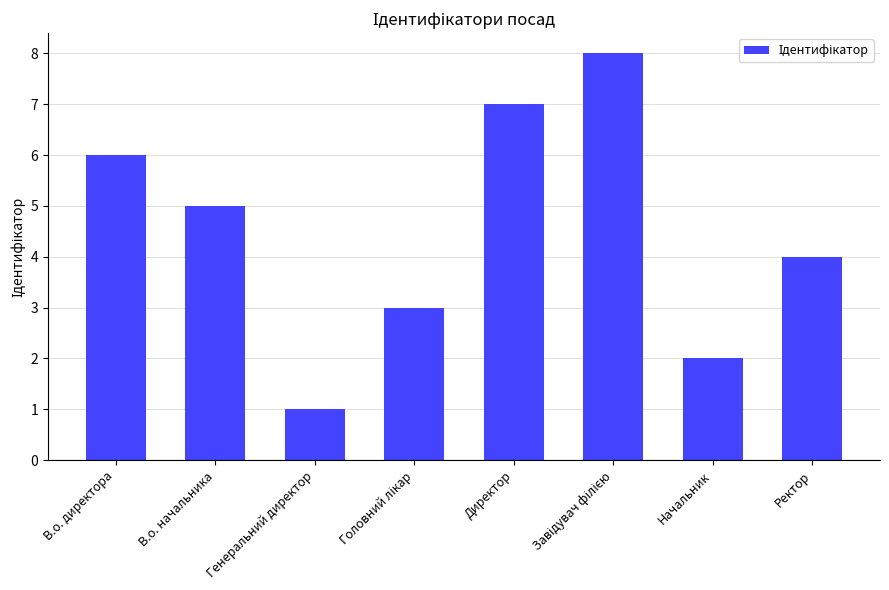

What is the difference between the second highest and second lowest values?

5